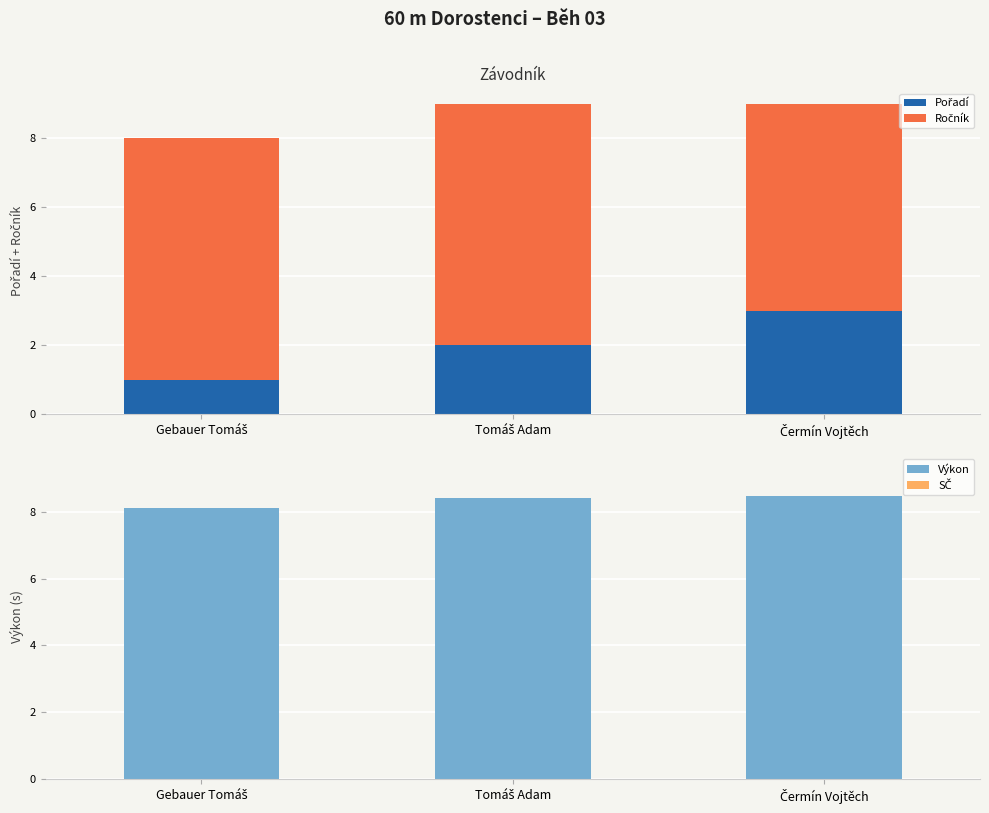

How many bars are there in each group?

4